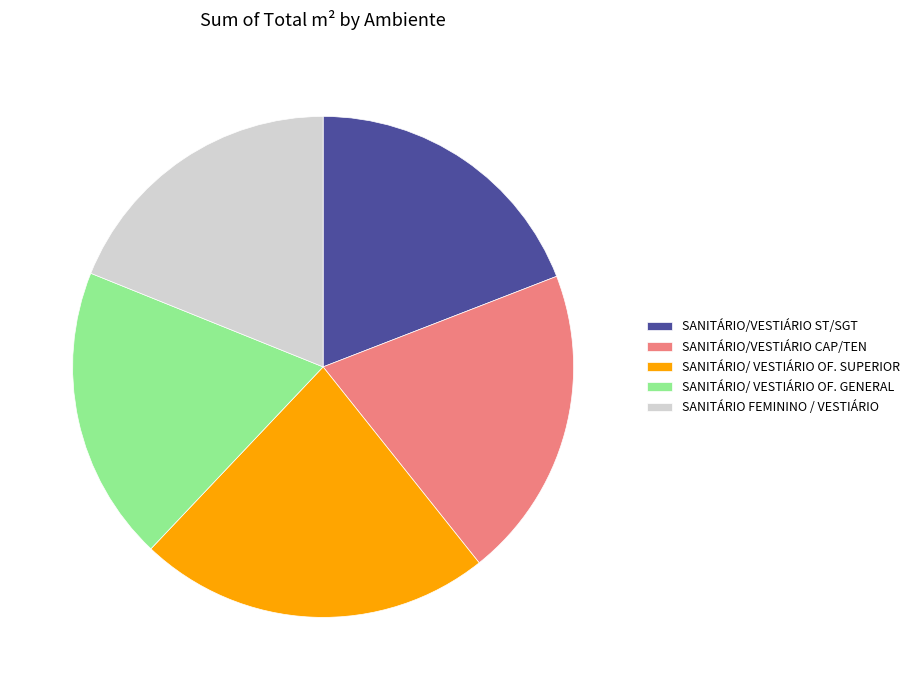

Count the number of slices in the pie.

5